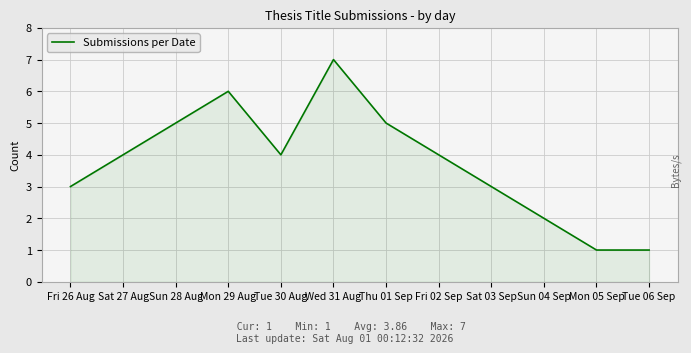

Reading left to right, extract all data points from this chart.

3	6	4	7	5	1	1